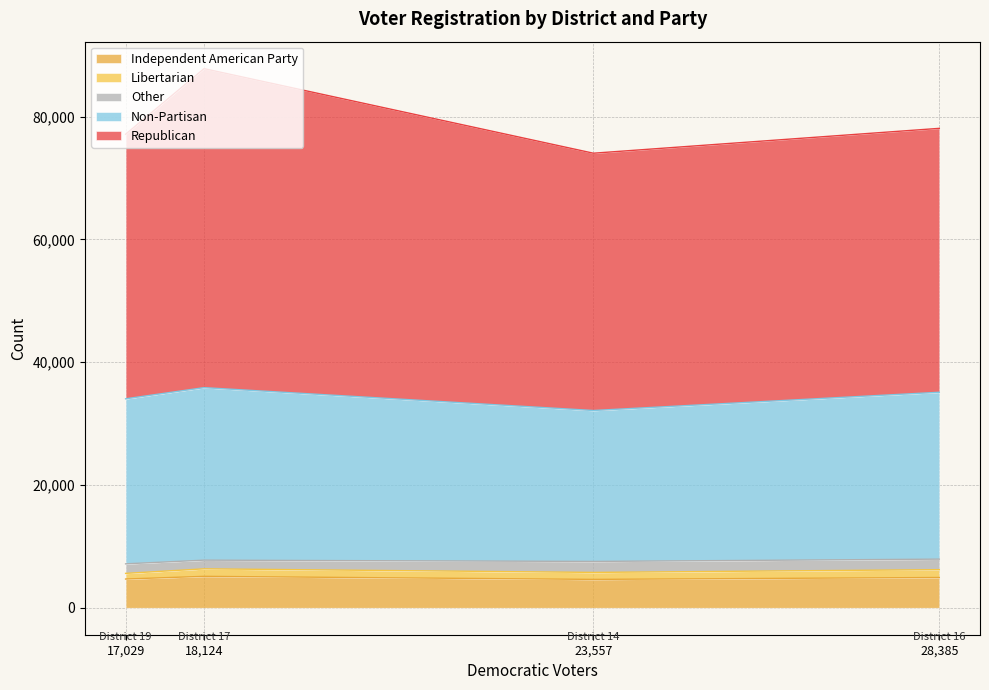

What is the average value of the Democratic series?

21774